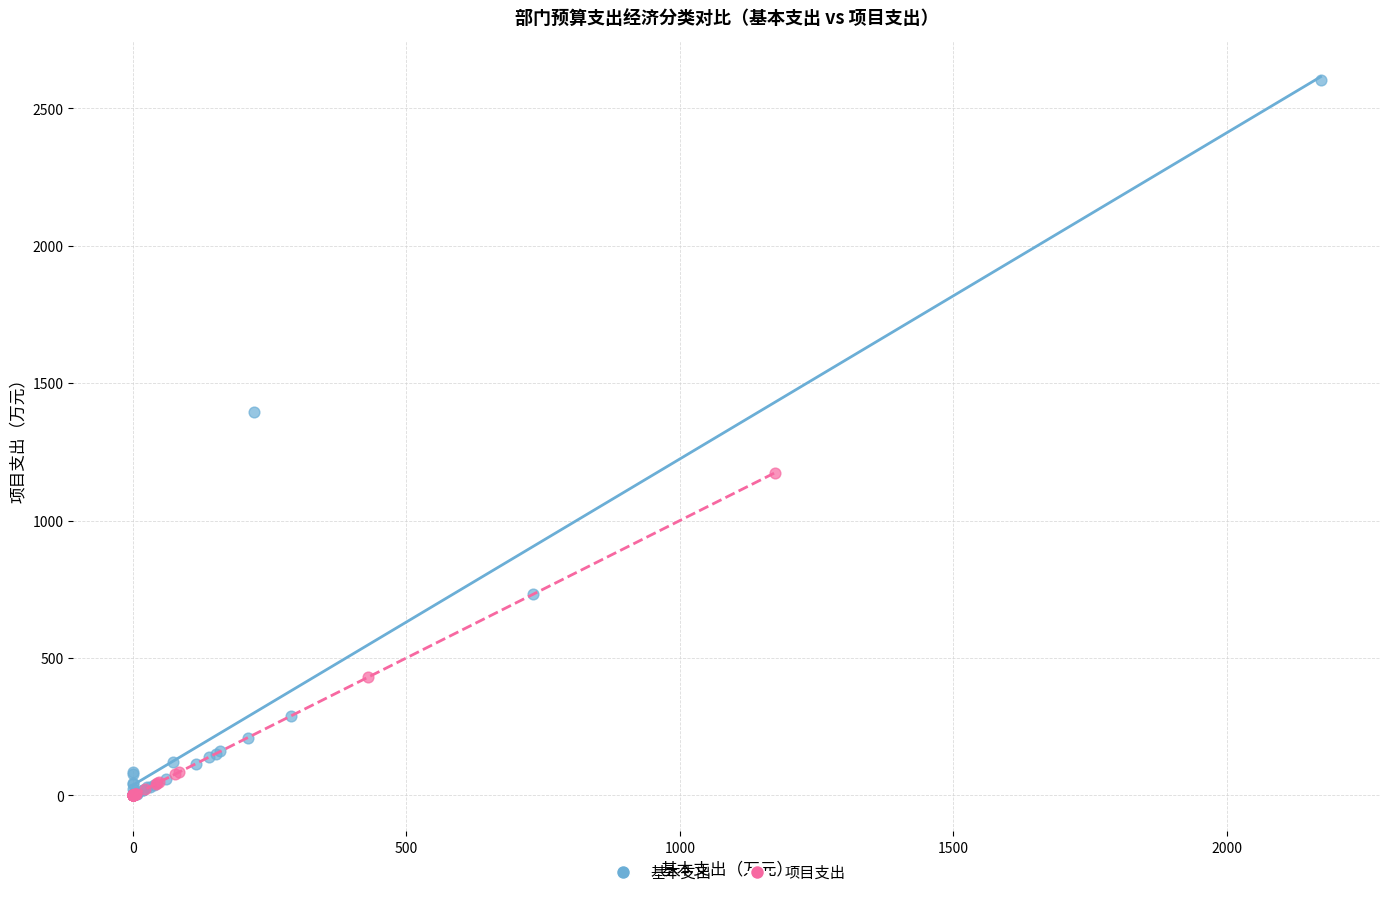

Which series reaches the maximum Y coordinate?

基本支出